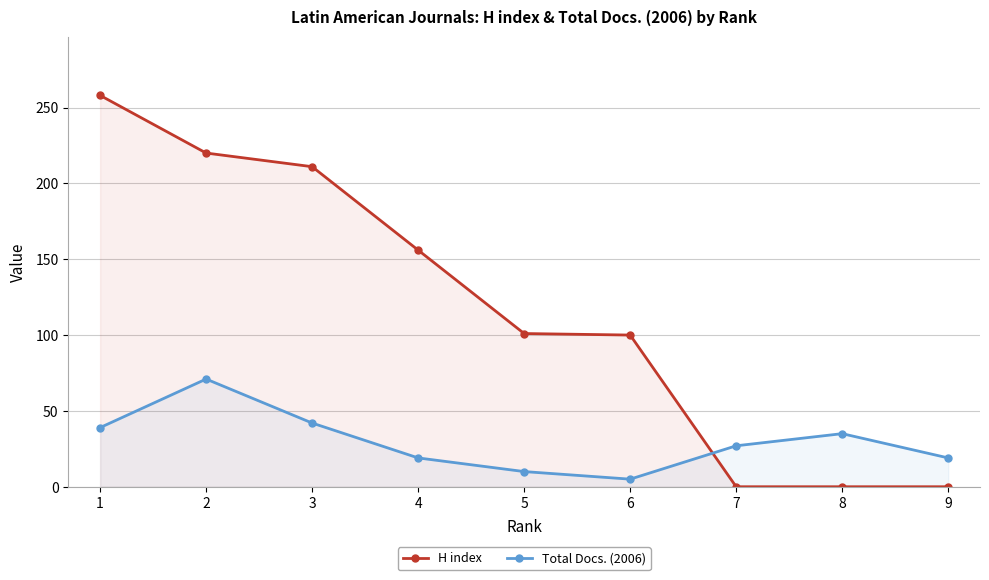

True or false: Total Docs. (2006) has more than 2 points higher than both neighbors.

False